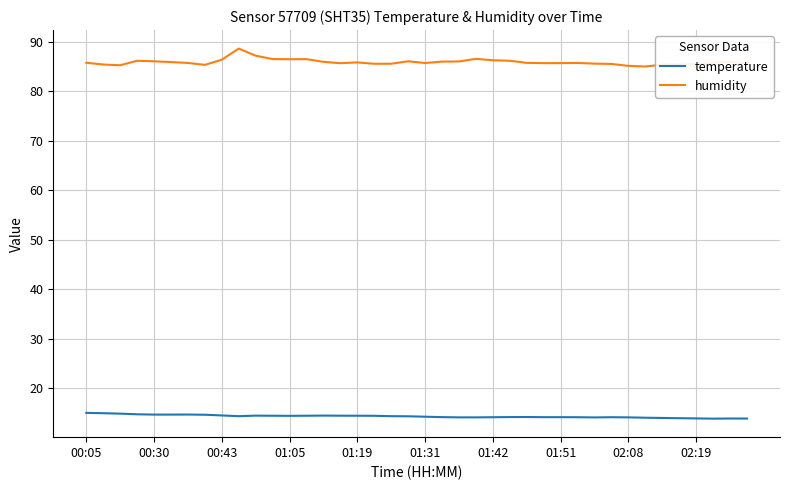

True or false: temperature and humidity cross at least once.

False